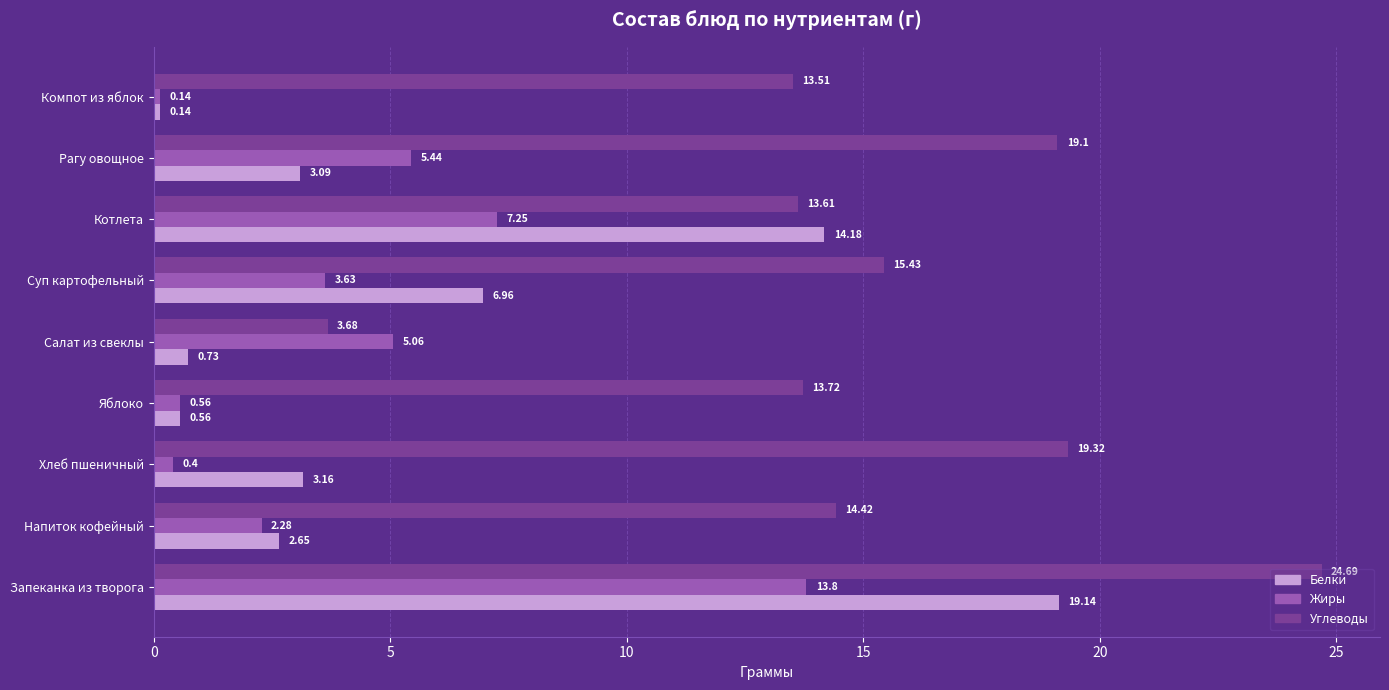

What are all the series names shown in the legend?

Белки, Жиры, Углеводы